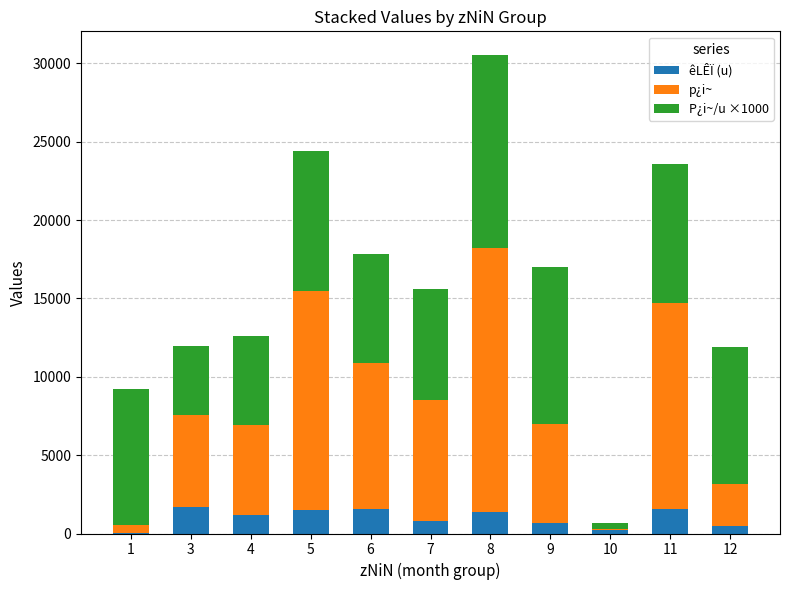

The value of êLÊÏ (u) at 11 is 1555.0. True or false?

True